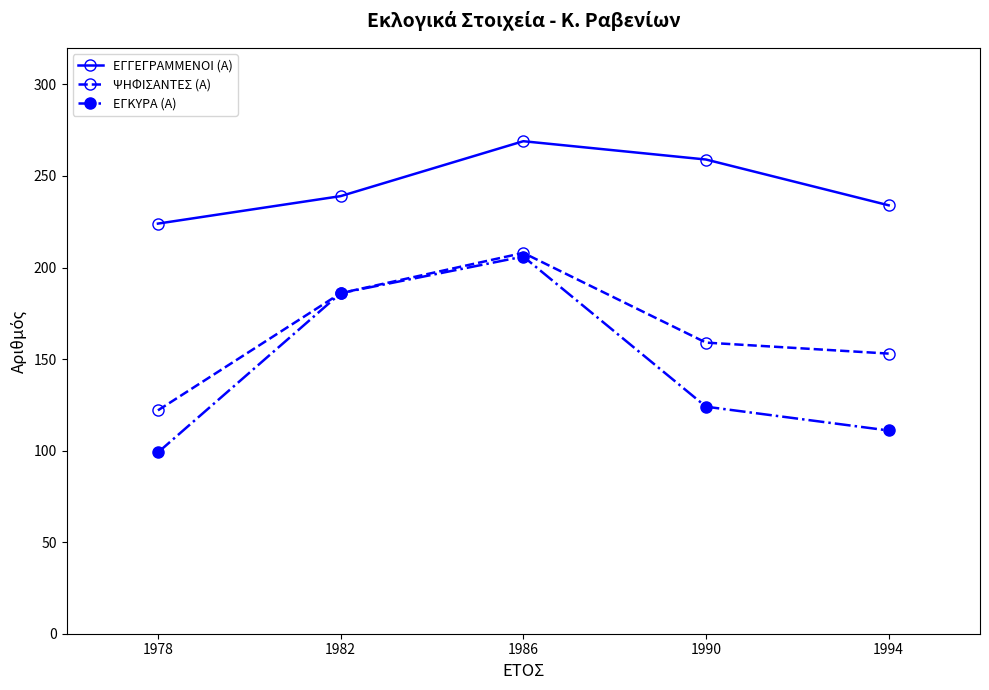

Which series has the largest range (max minus min)?

ΕΓΚΥΡΑ (Α)